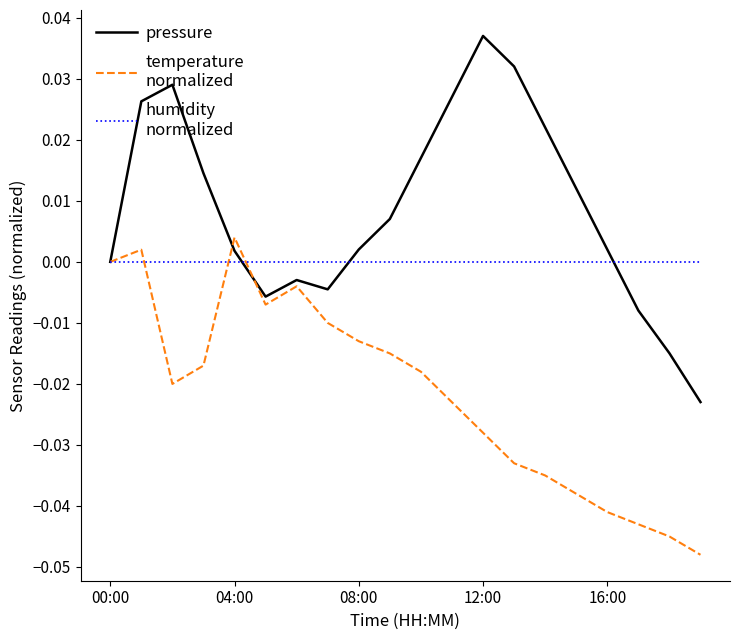

How many lines are shown in the chart?

3